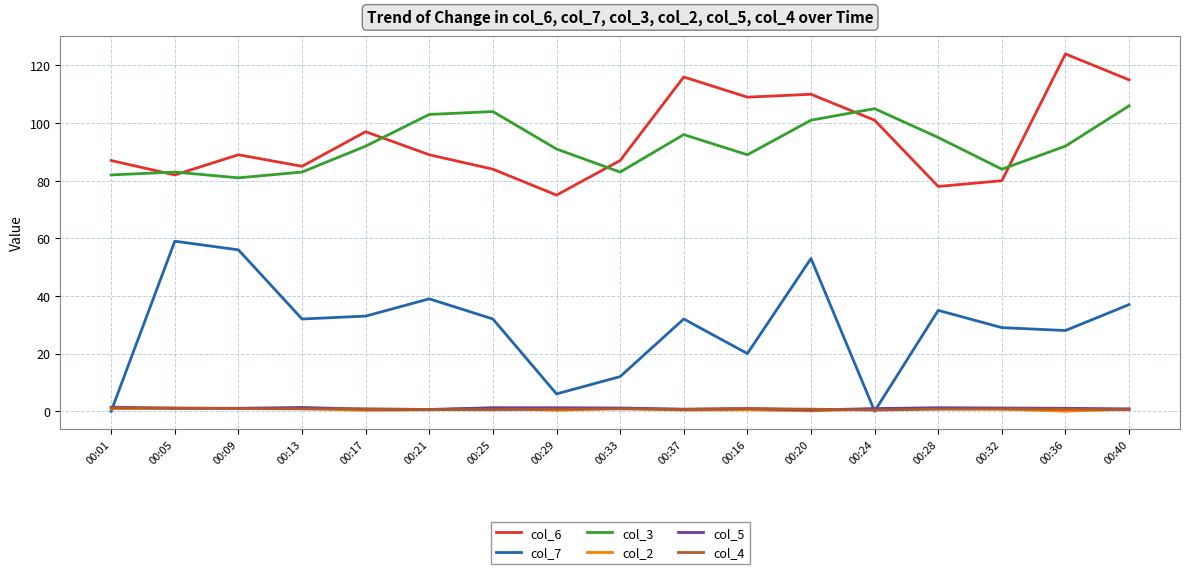

How many distinct data groups are displayed?

6